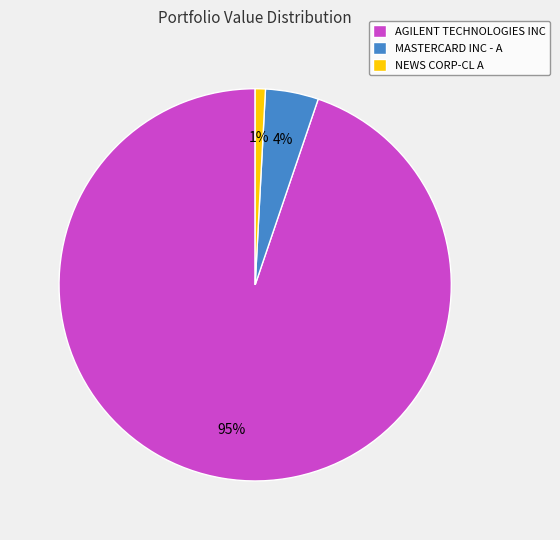

To the nearest percent, what is the difference between the largest and smallest slice percentages?

94%